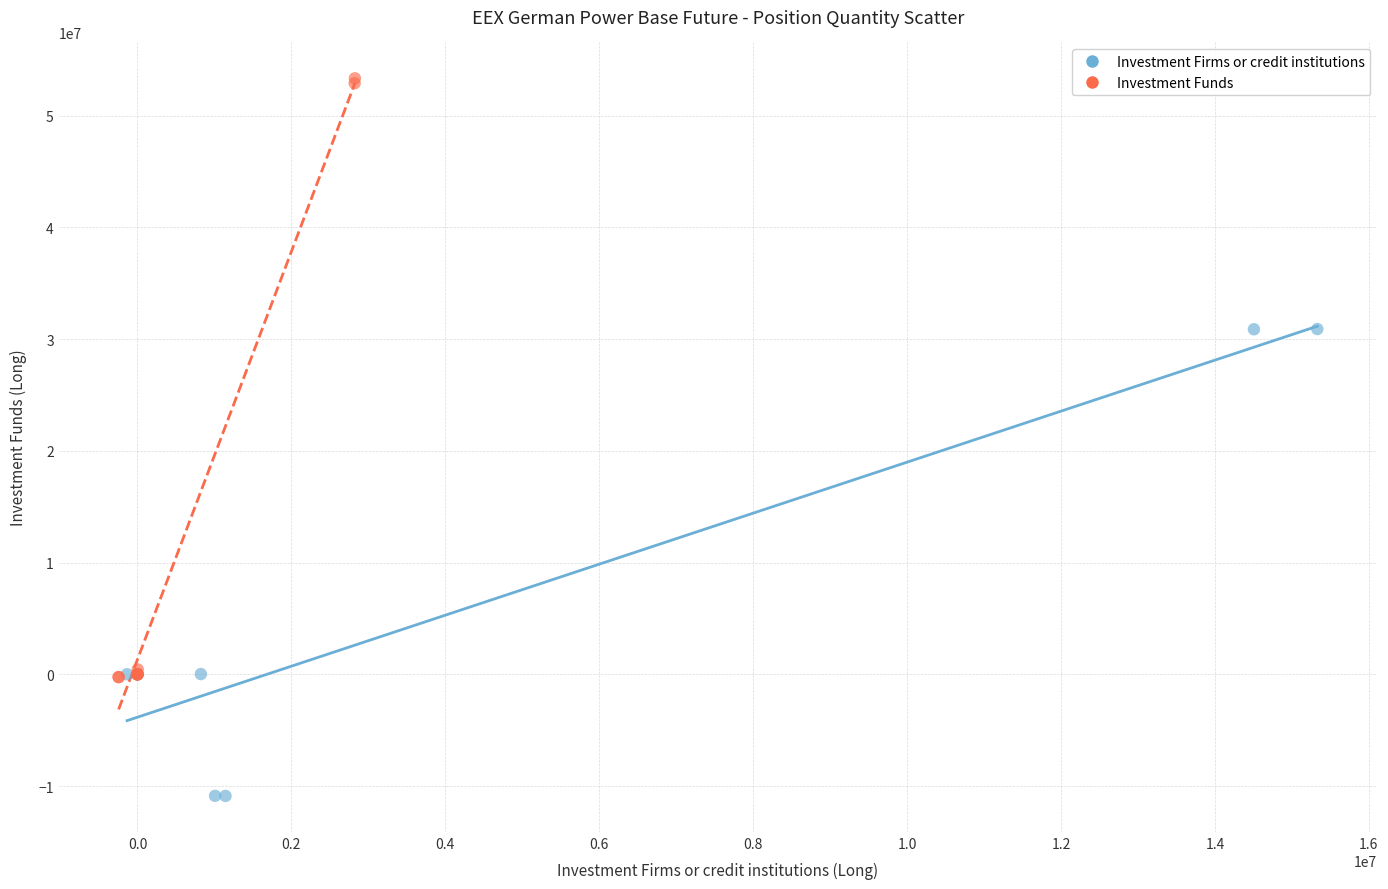

Which series reaches the minimum Y coordinate?

Investment Firms or credit institutions